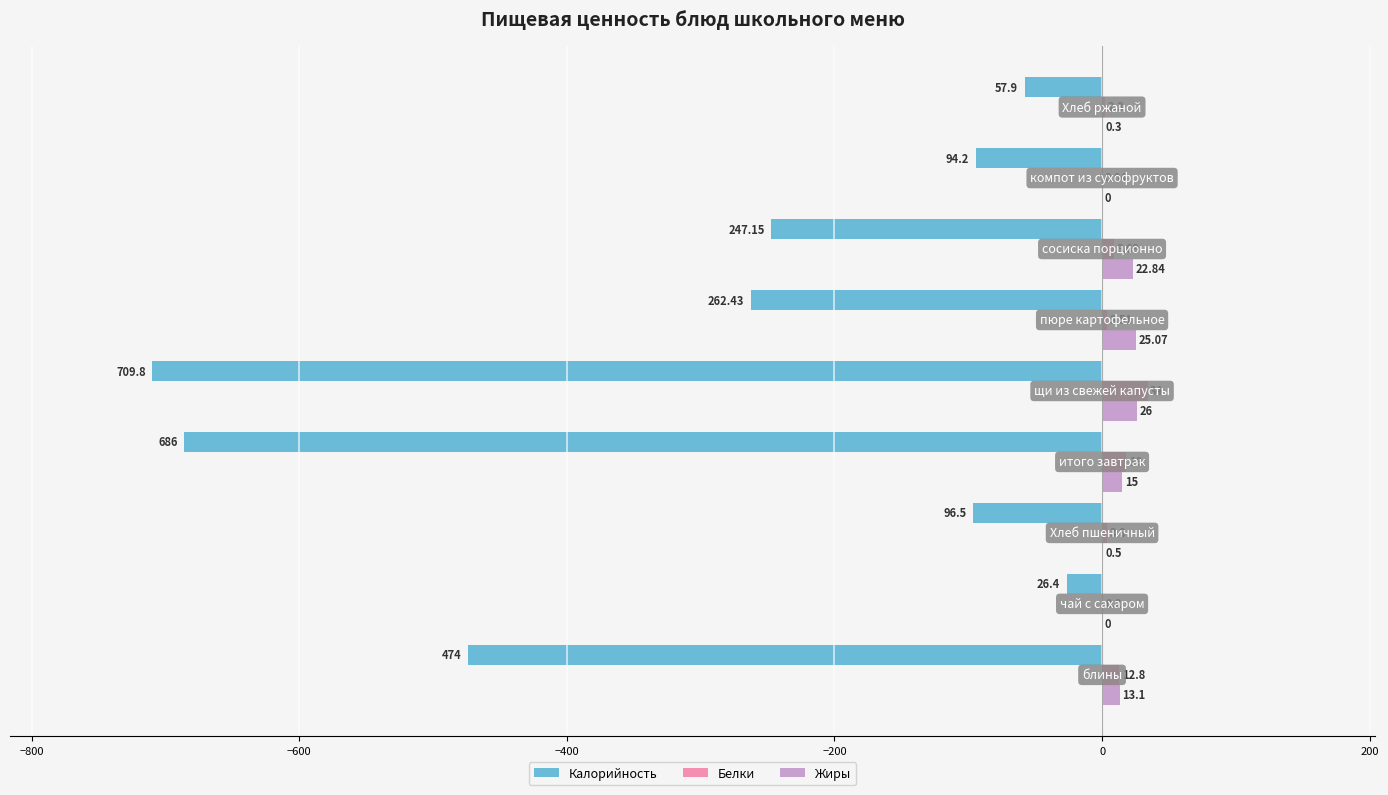

What is the sum of all Калорийность values?

-2654.4